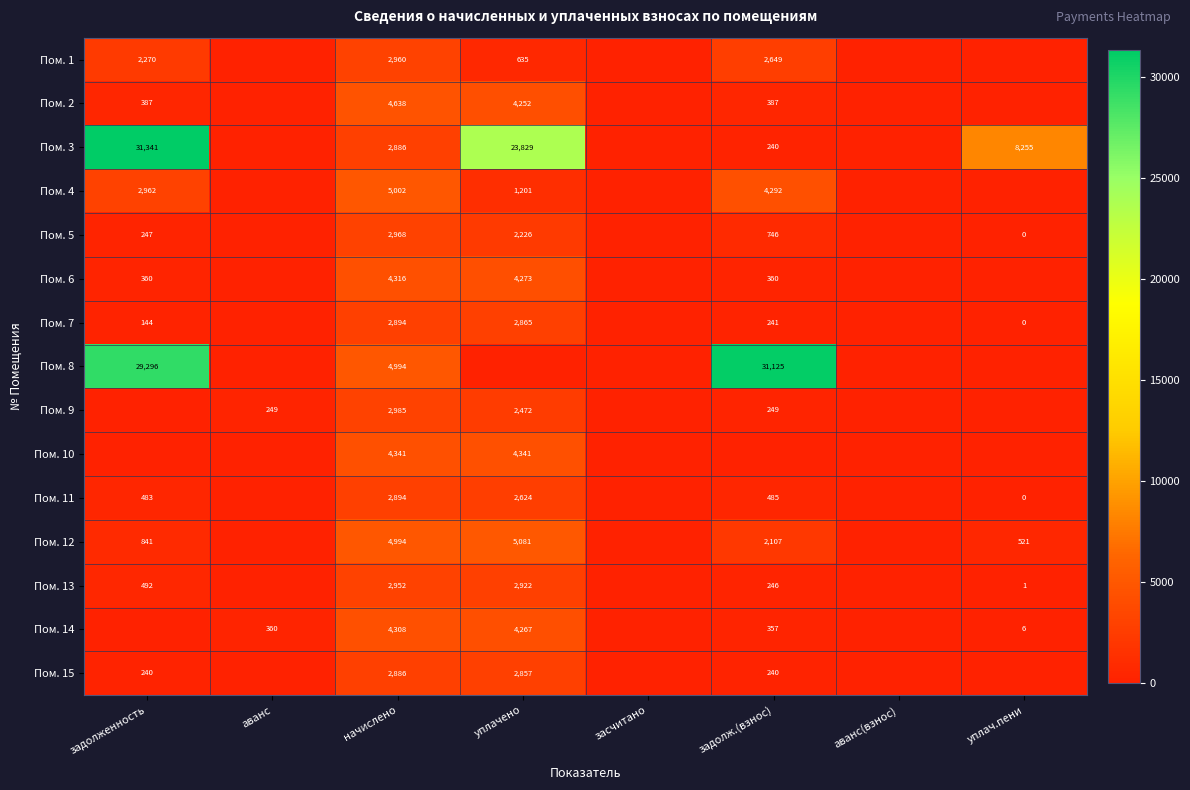

At how many categories does at least one series exceed 22621?

3